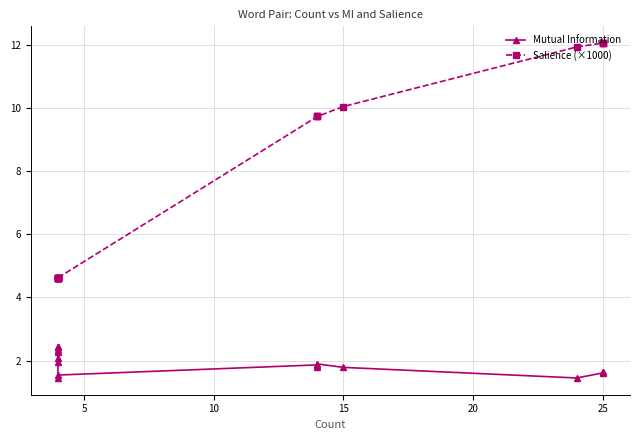

What are all the series names shown in the legend?

Mutual Information, Salience (×1000)